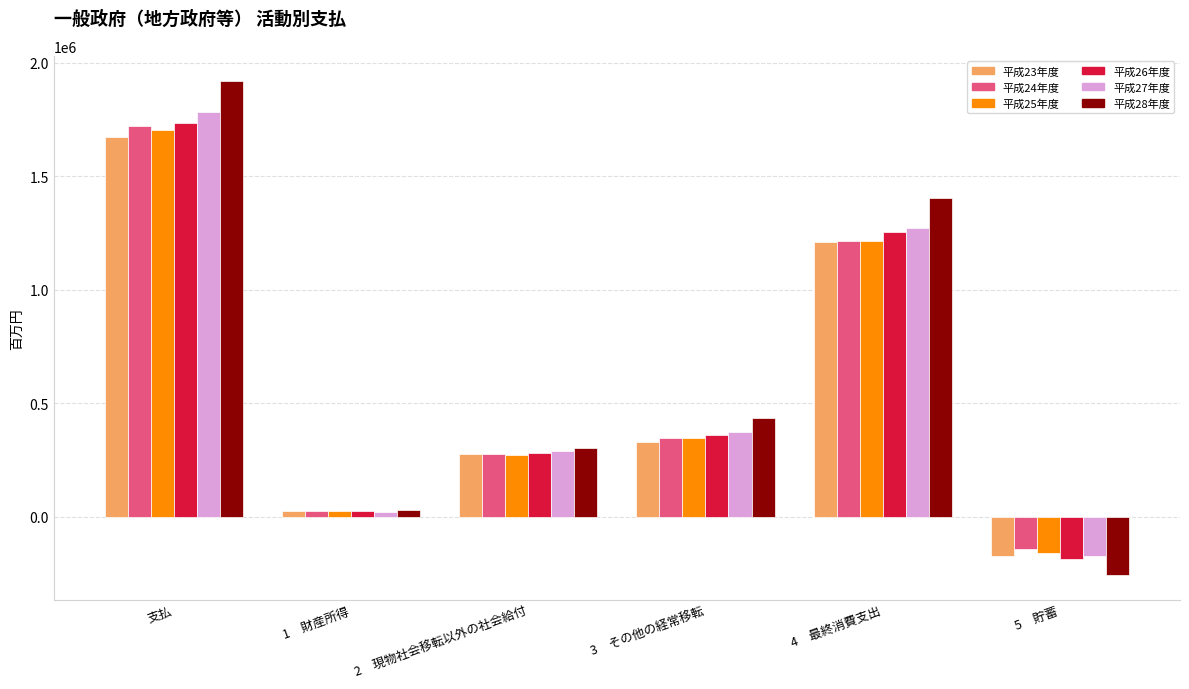

Rank the categories by 平成27年度 value from lowest to highest.

5　貯蓄, 1　財産所得, 2　現物社会移転以外の社会給付, 3　その他の経常移転, 4　最終消費支出, 支払